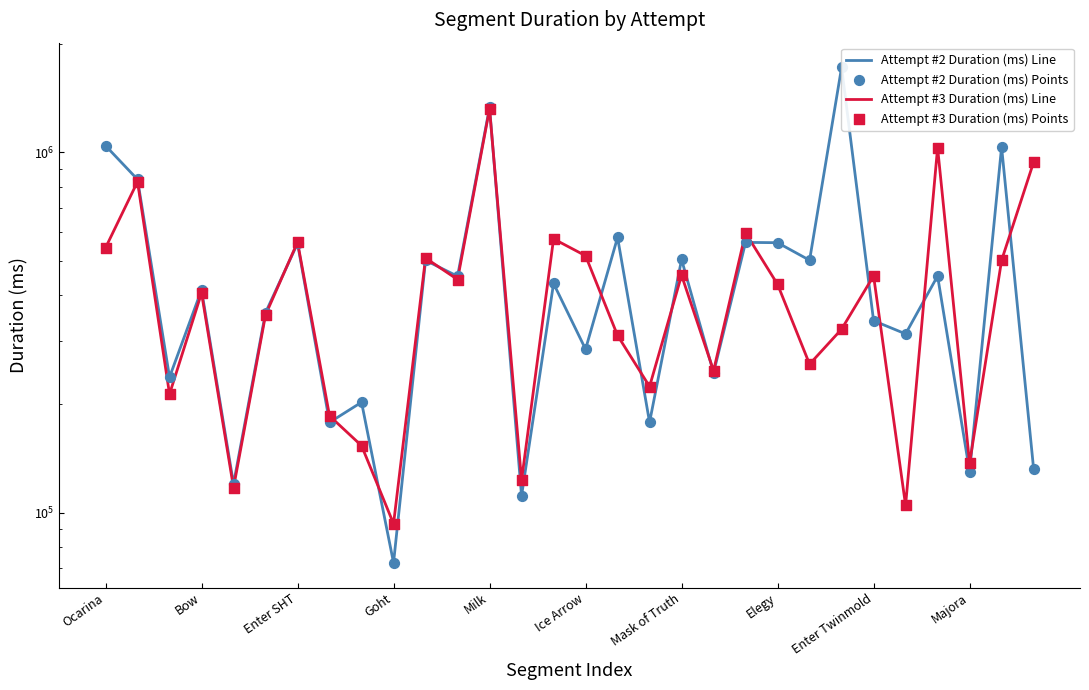

What are all the series names shown in the legend?

Attempt #2 Duration (ms) Line, Attempt #3 Duration (ms) Line, Attempt #2 Duration (ms) Points, Attempt #3 Duration (ms) Points